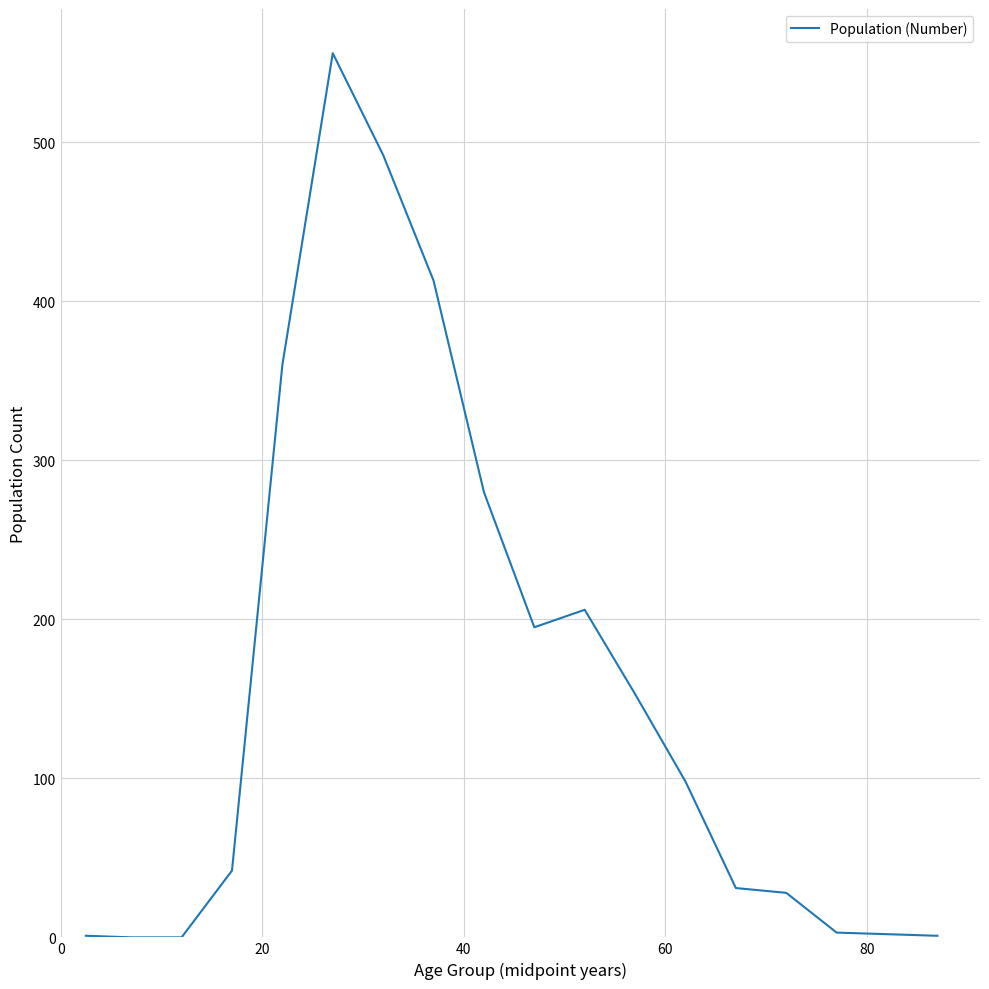

What is the maximum value shown in the chart?

556